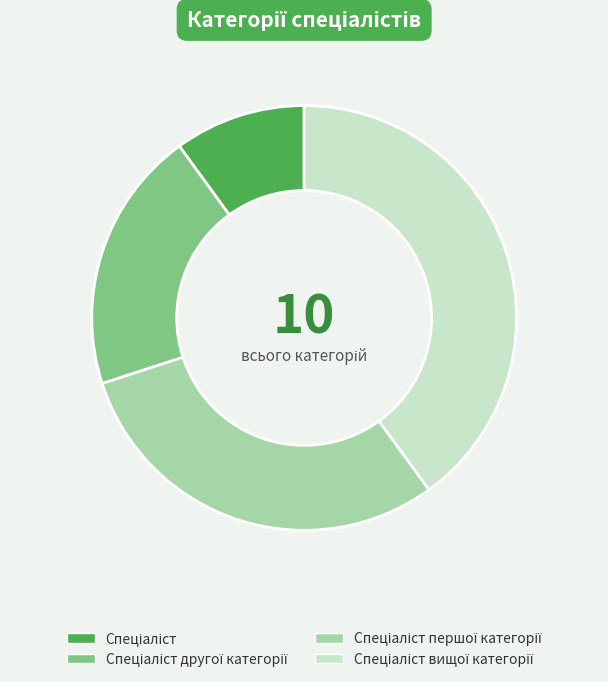

Is there any slice that represents more than half of the pie?

No